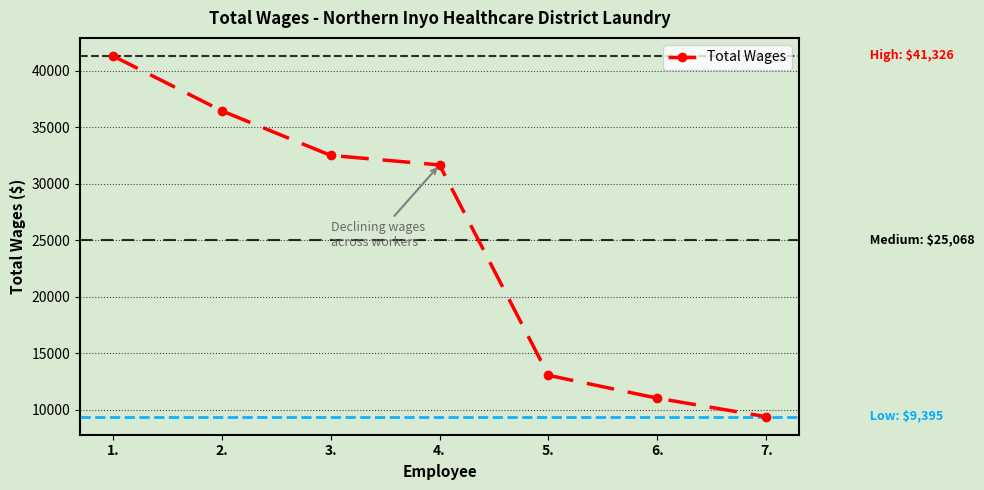

The chart shows a value of 11034 at 6.. True or false?

True